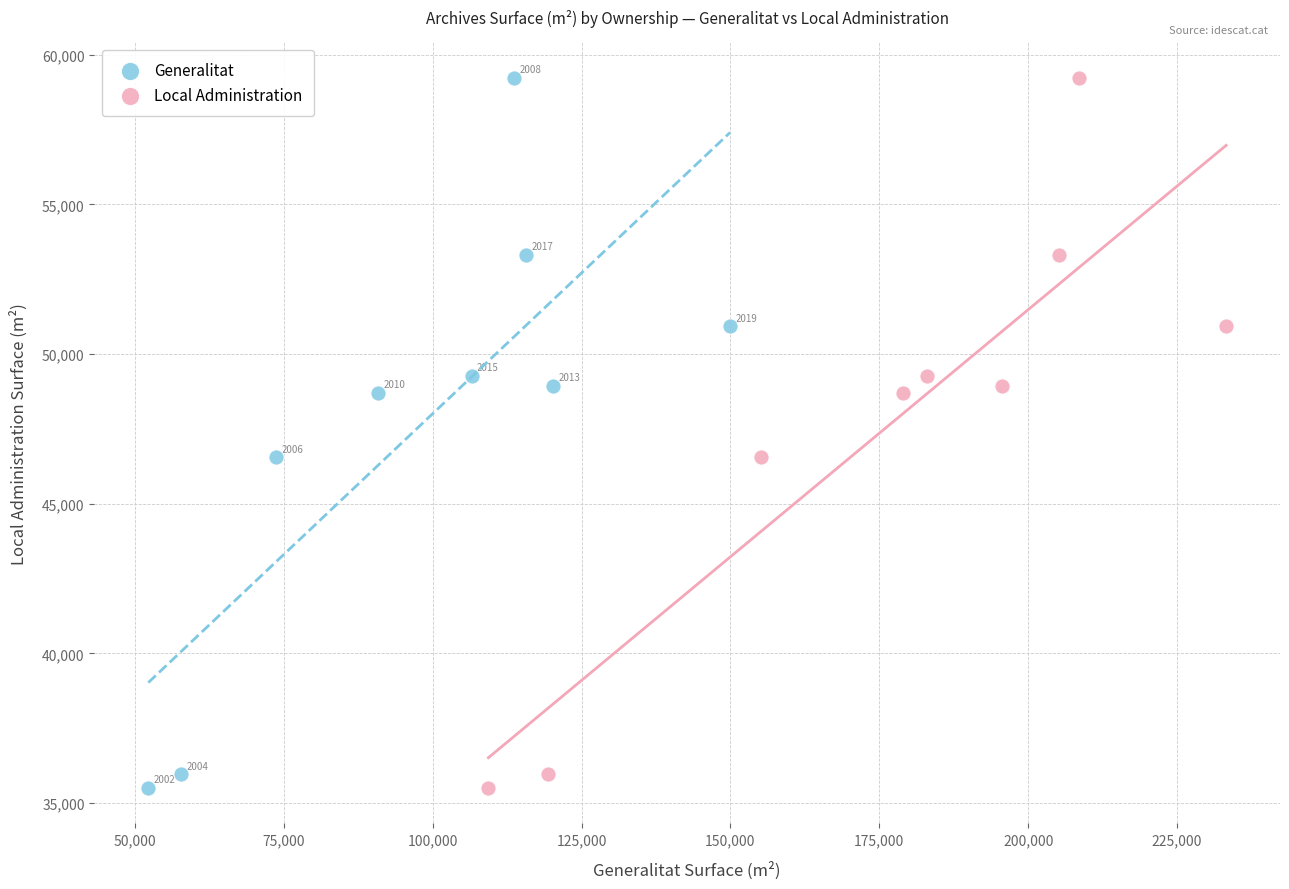

What are all the series names shown in the legend?

Generalitat, Local Administration